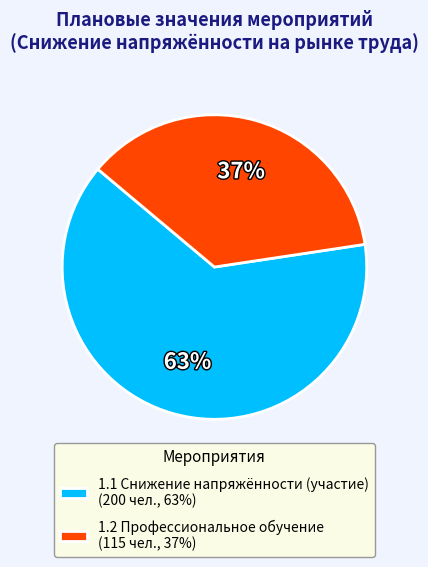

How many segments does this pie chart have?

2